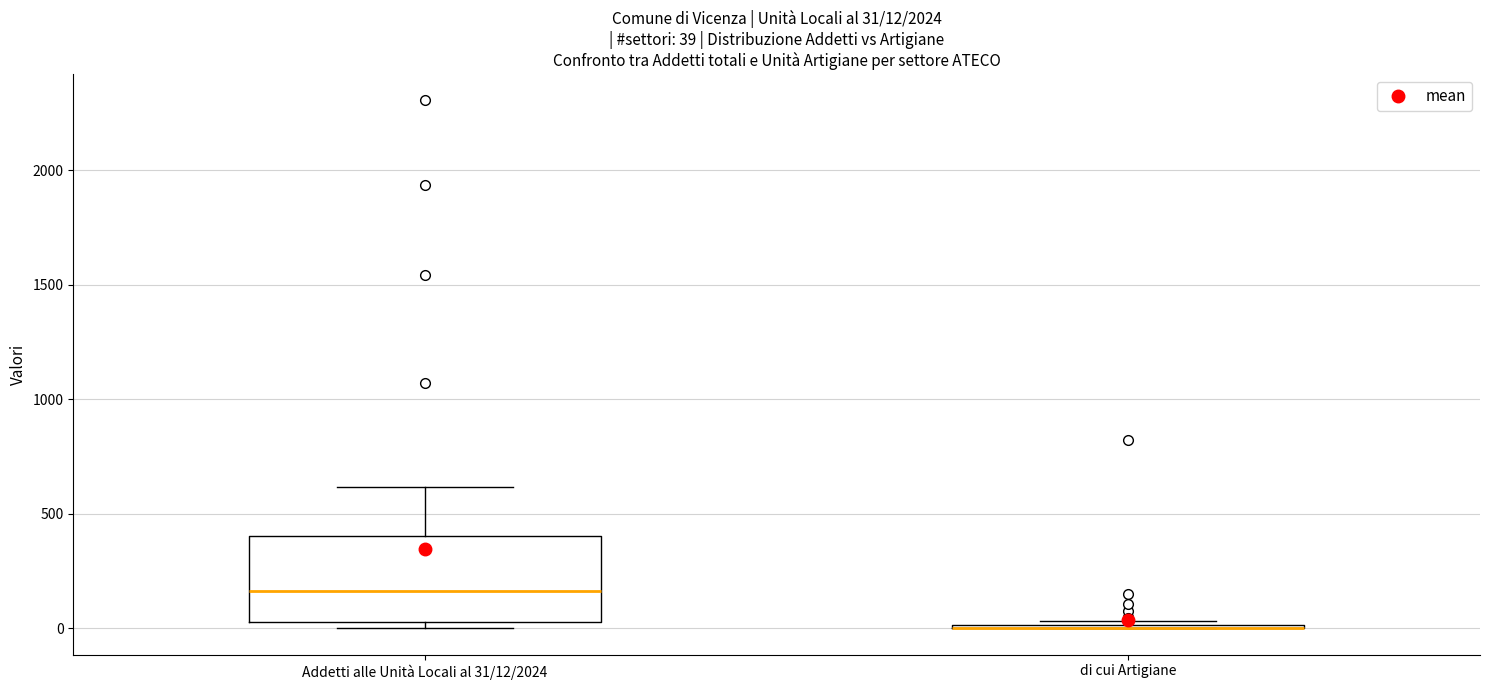

Which box is the tallest, from its lower edge to its upper edge?

Addetti alle Unità Locali al 31/12/2024